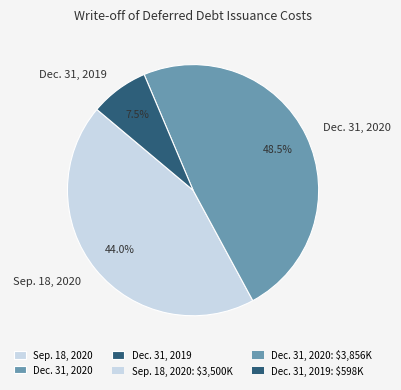

How many segments does this pie chart have?

3